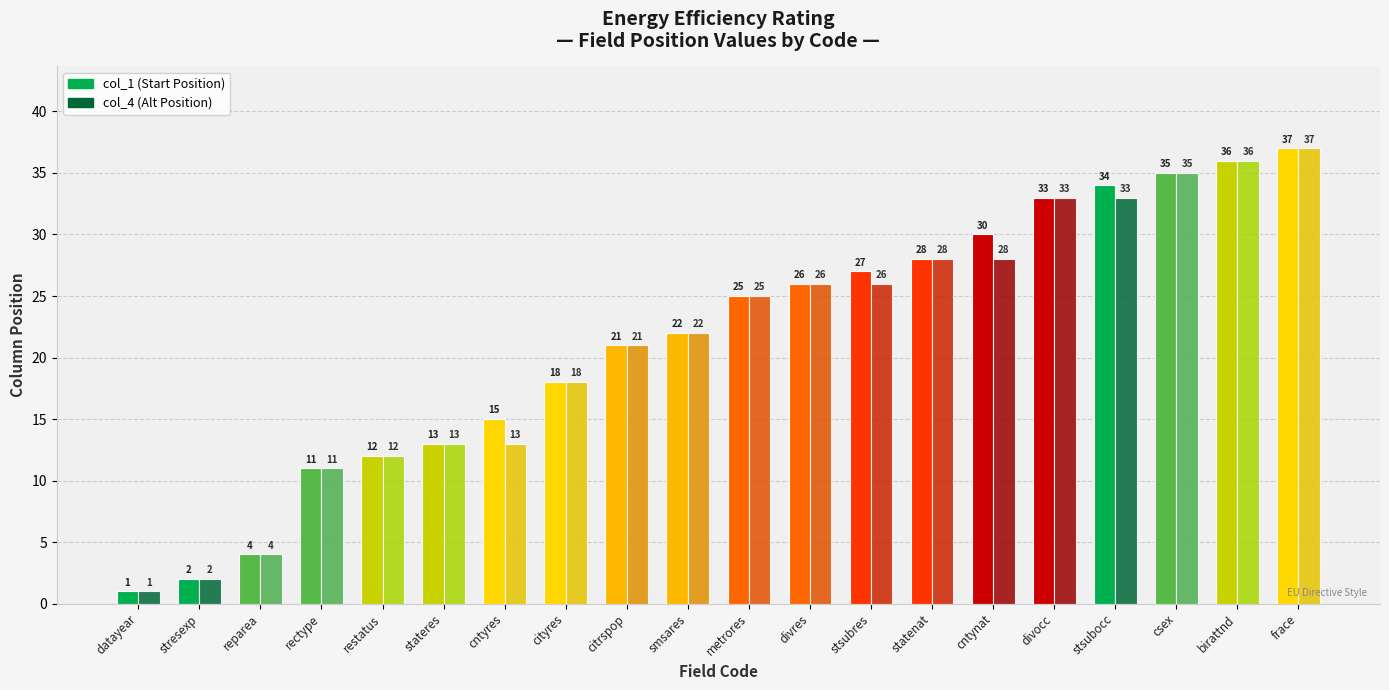

What is the total value across all series at rectype?

22